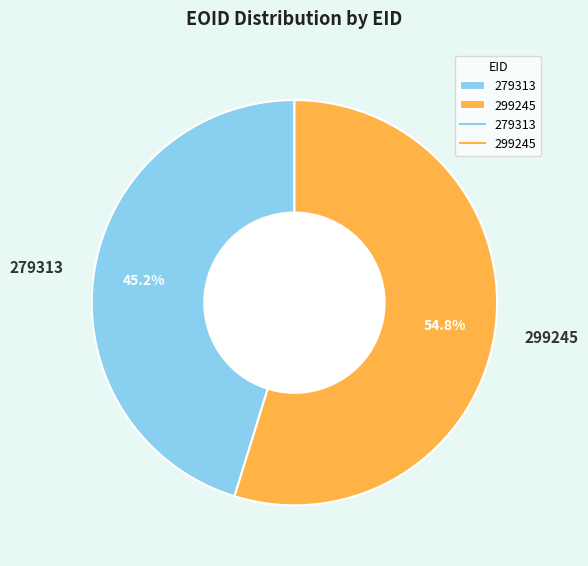

Between 299245 and 279313, which is larger?

299245